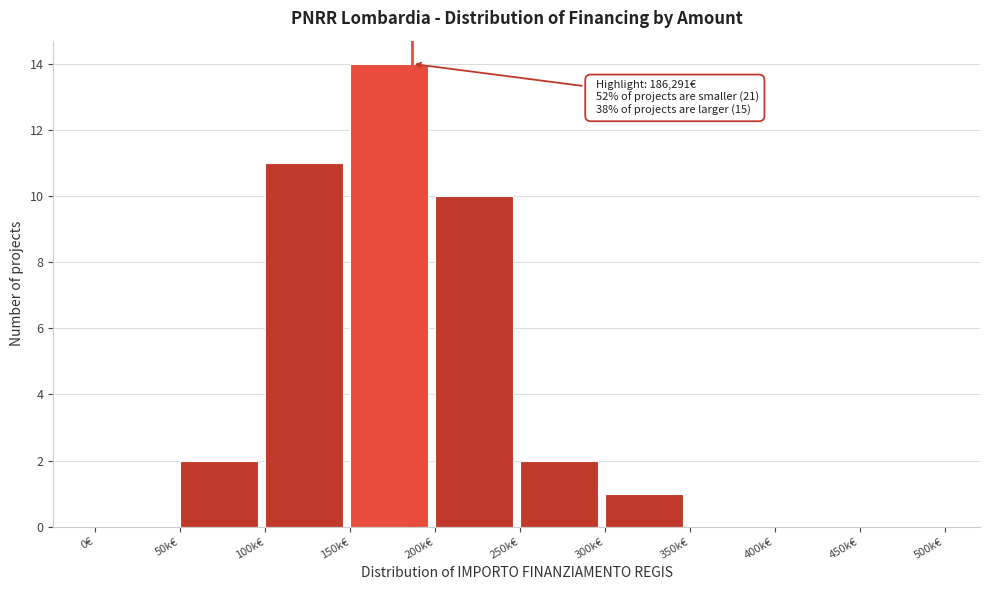

Reading left to right, transcribe all the data shown in this chart.

0€=0	50k€=2	100k€=11	150k€=14	200k€=10	250k€=2	300k€=1	350k€=0	400k€=0	450k€=0